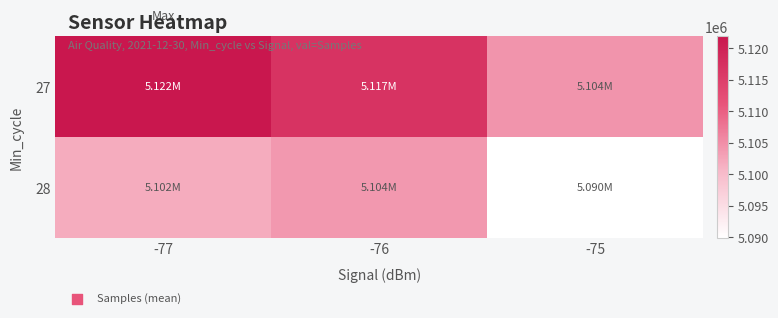

List the series in order of their peak value, lowest first.

28, 27